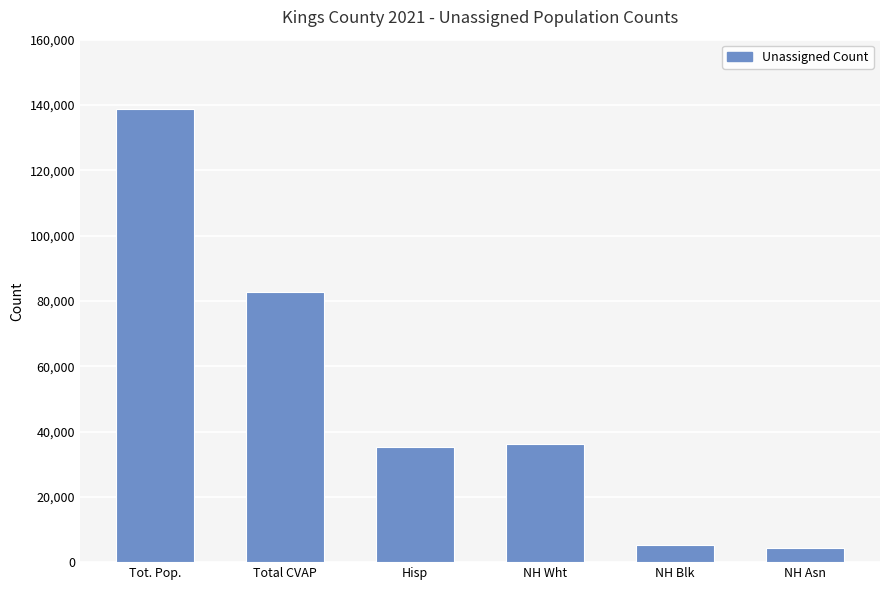

The chart shows a value of 138728.1 at Tot. Pop.. True or false?

True